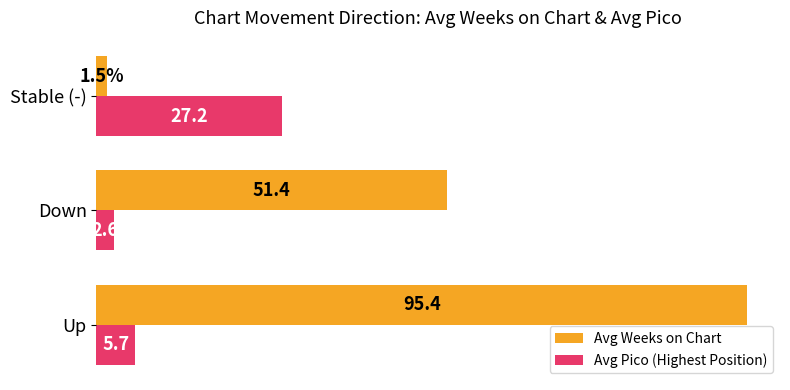

Which category has the highest value across all series?

Up